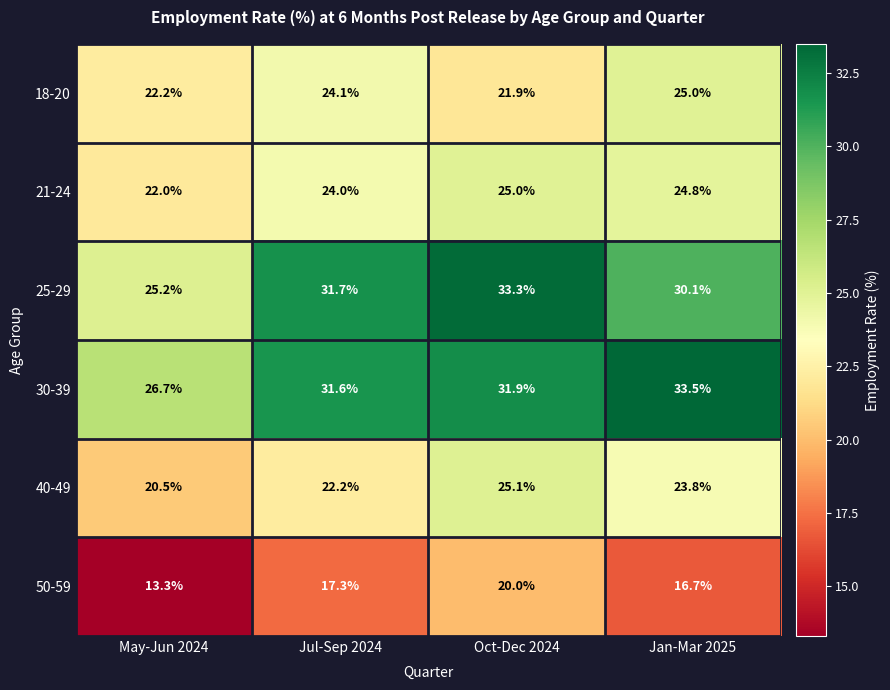

Is it true that 30-39 equals 26.7 at May-Jun 2024?

True